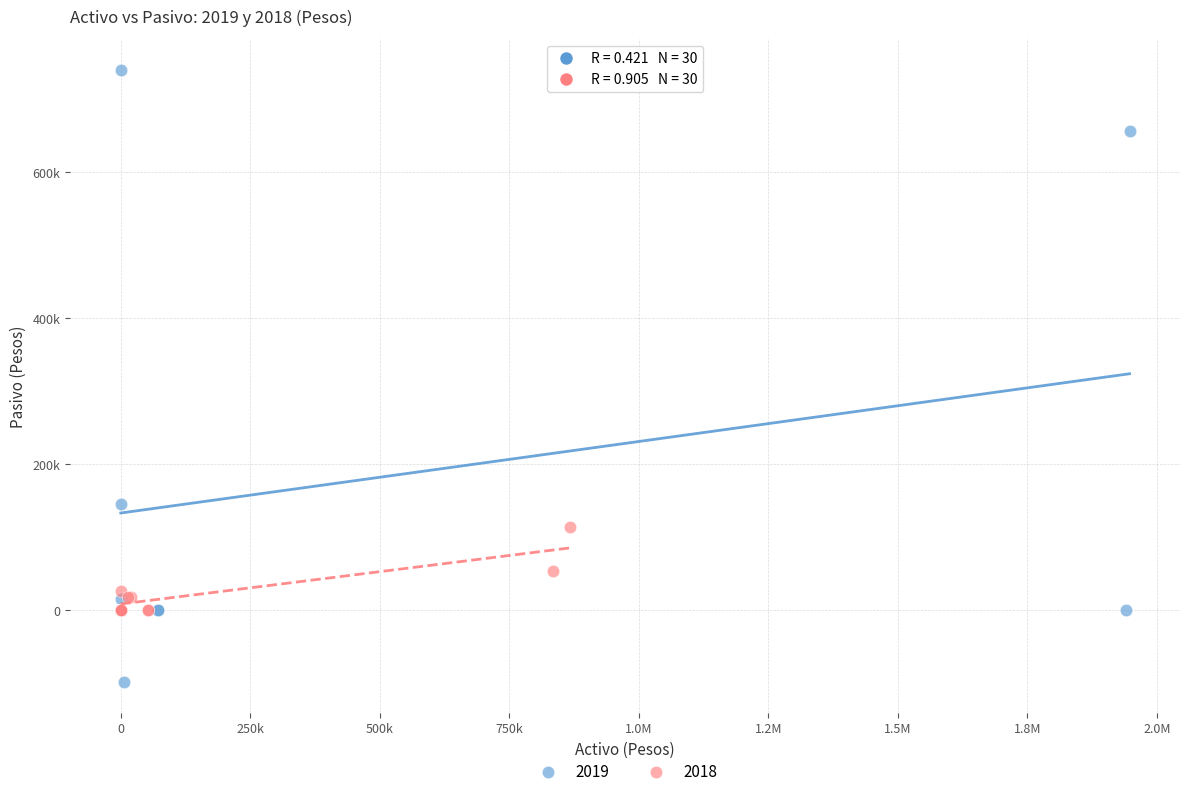

What are all the series names shown in the legend?

2019, 2018